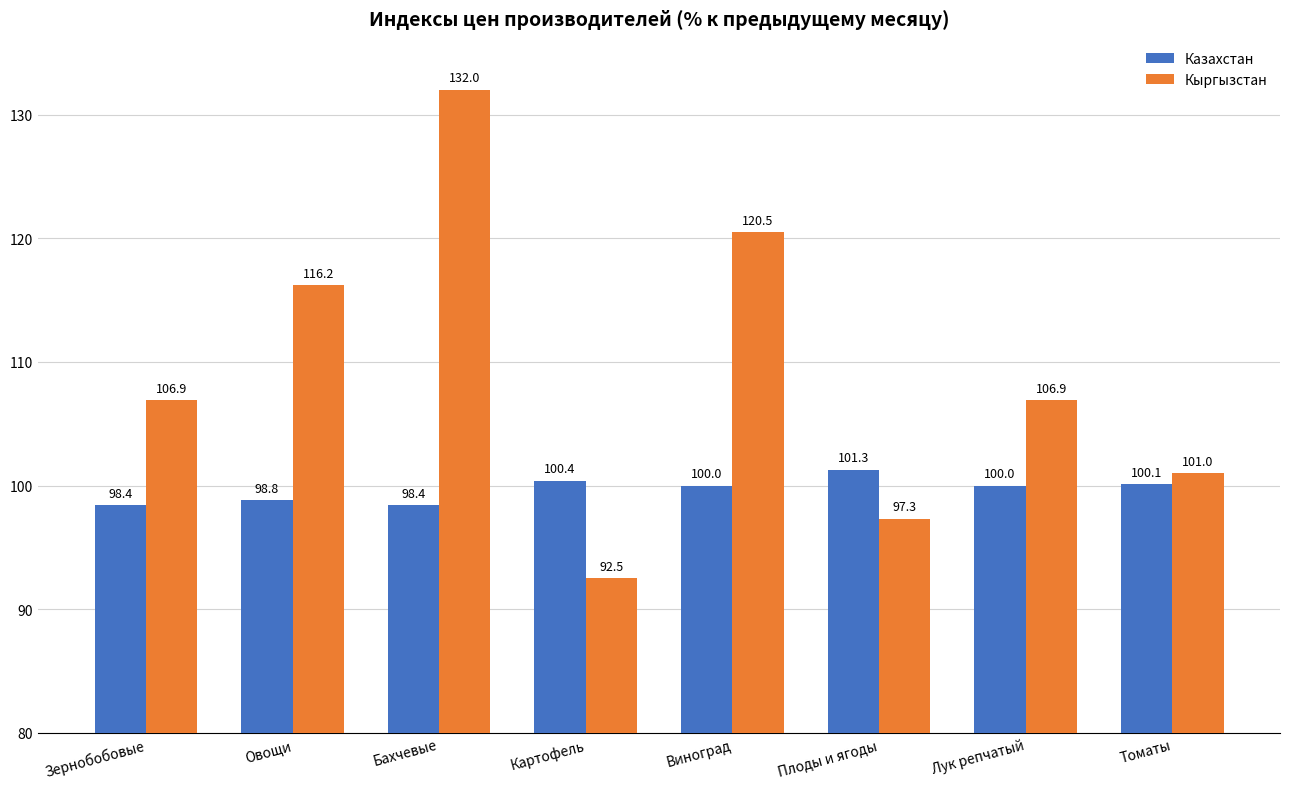

Which series has the largest total across all categories?

Кыргызстан